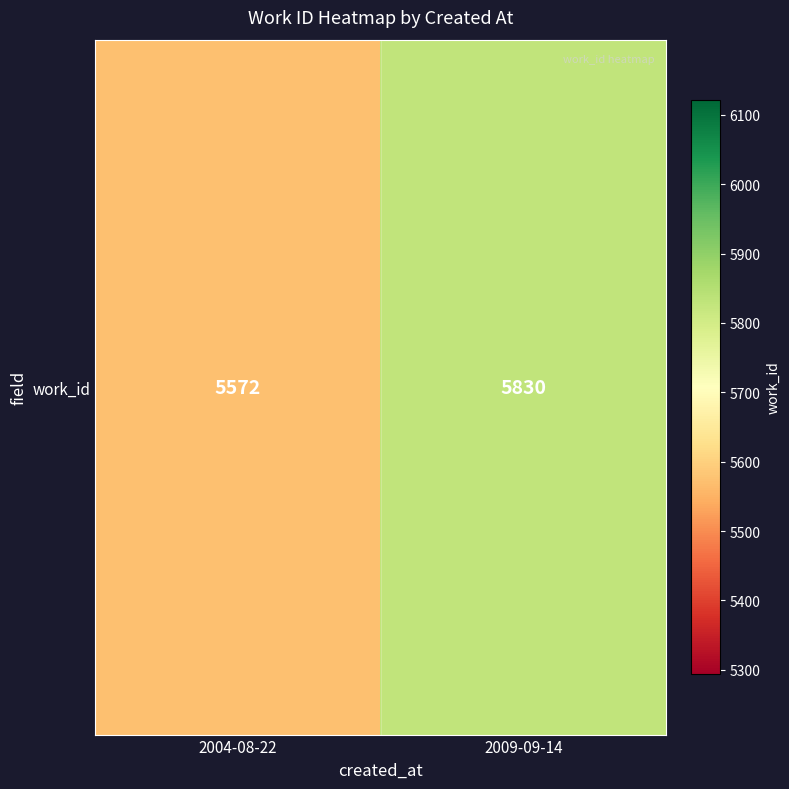

How many values are between 5572 and 5830?

2